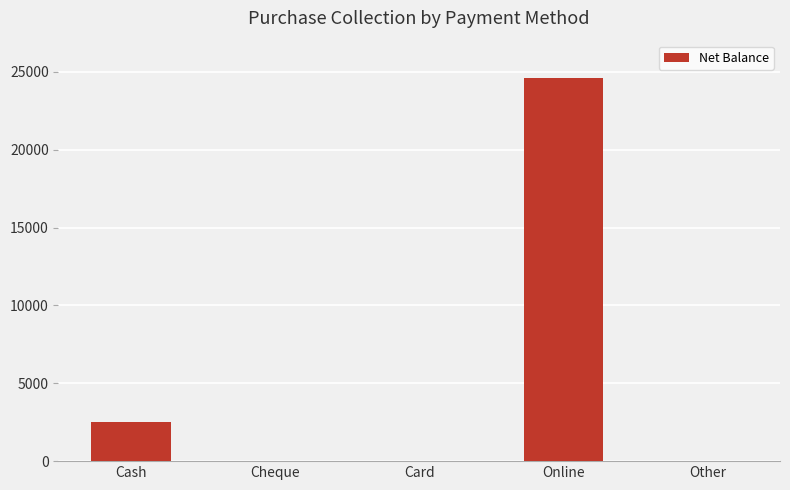

The chart shows a value of 15914 at Cheque. True or false?

False